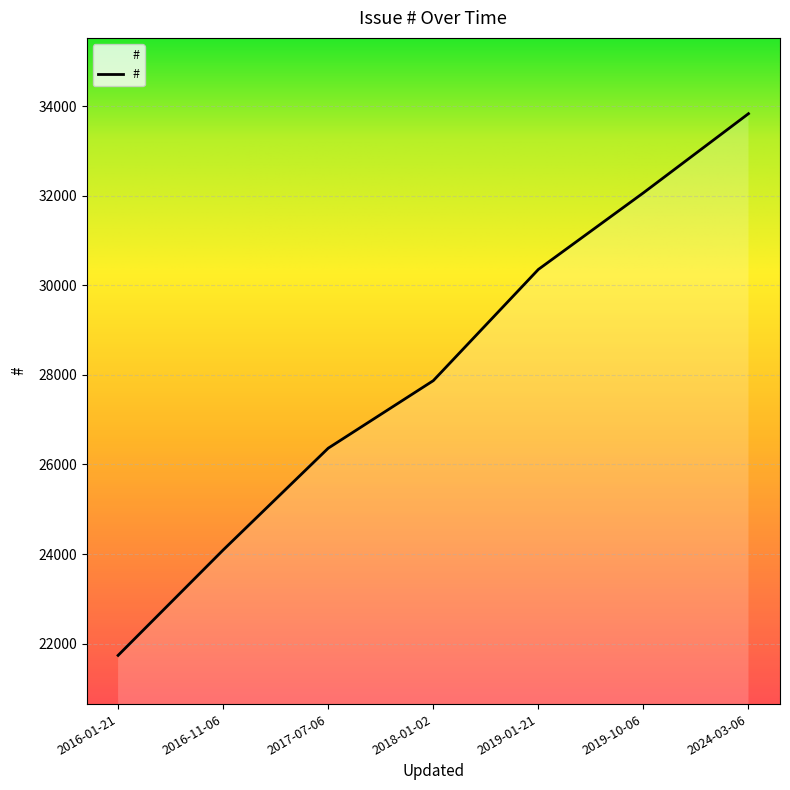

What is the difference between the maximum and minimum values?

12089